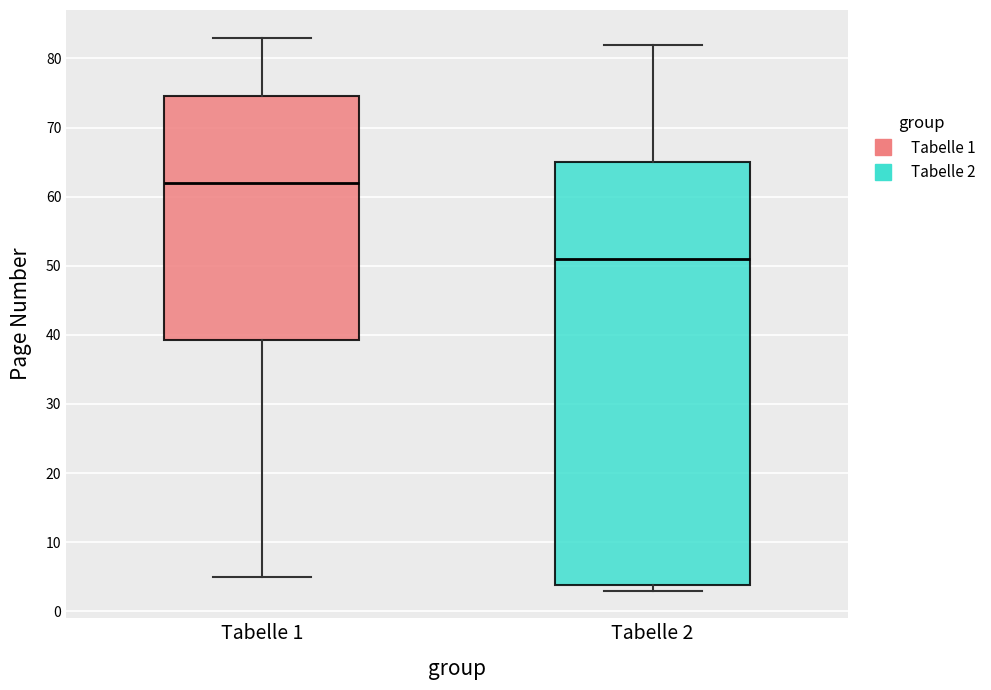

Comparing the boxes themselves (not the whiskers), which one is the tallest?

Tabelle 2